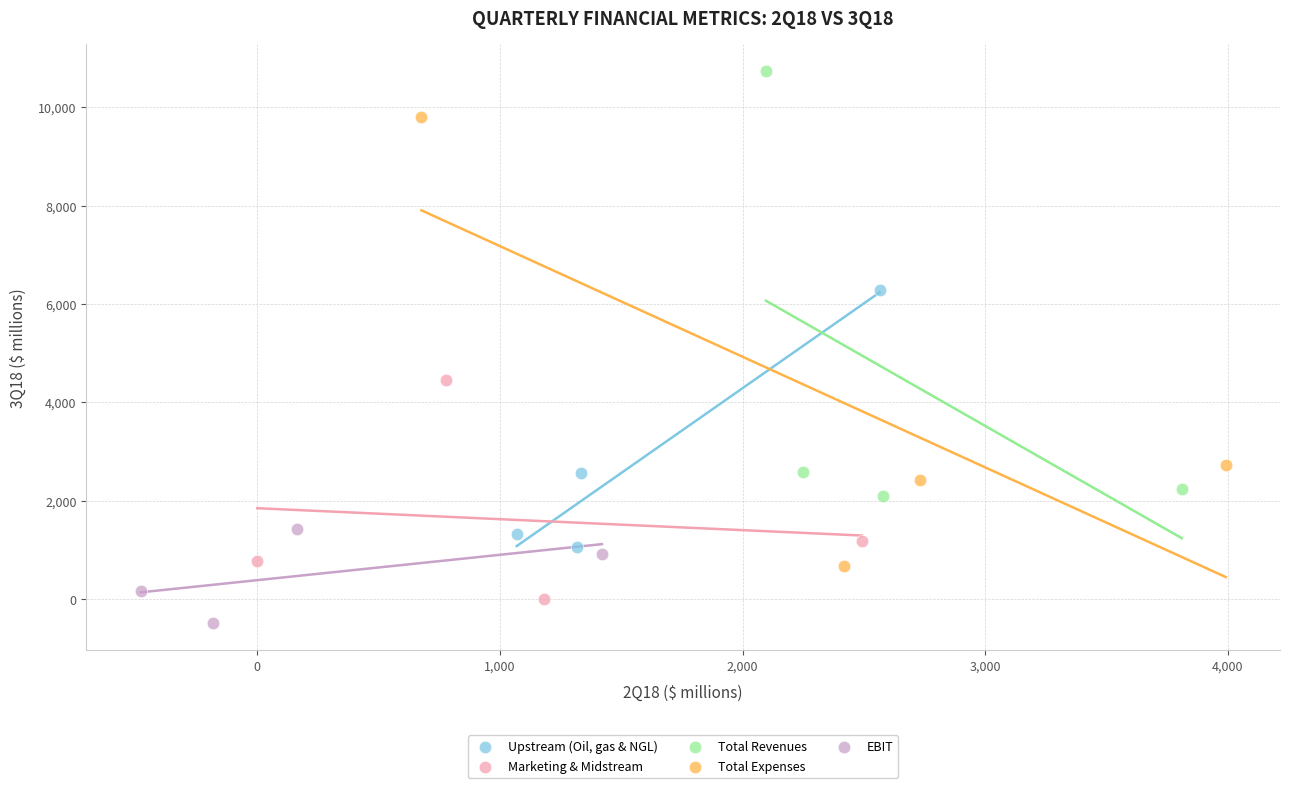

Which series has the widest spread of Y values?

Total Expenses